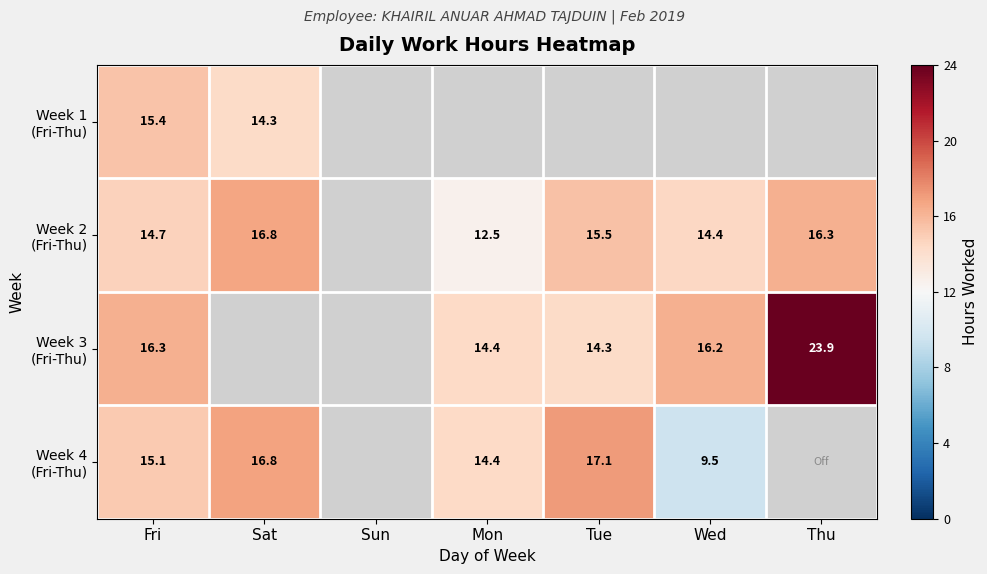

How many categories are shown in the chart?

7